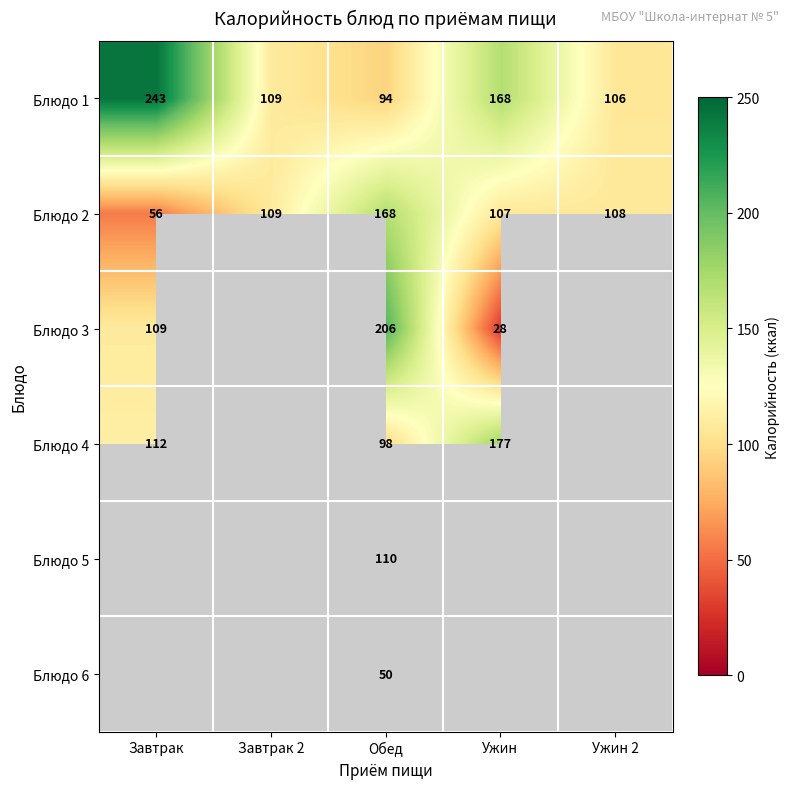

True or false: Блюдо 1 has a value of 142 at Завтрак 2.

False